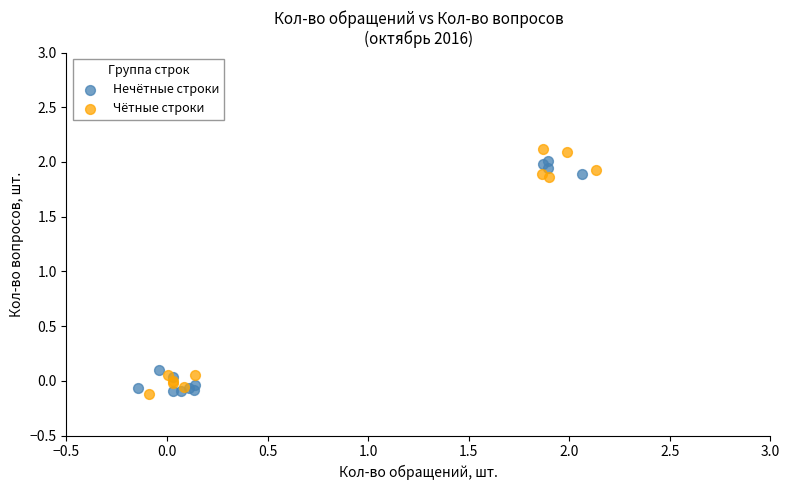

What are all the series names shown in the legend?

Нечётные строки, Чётные строки